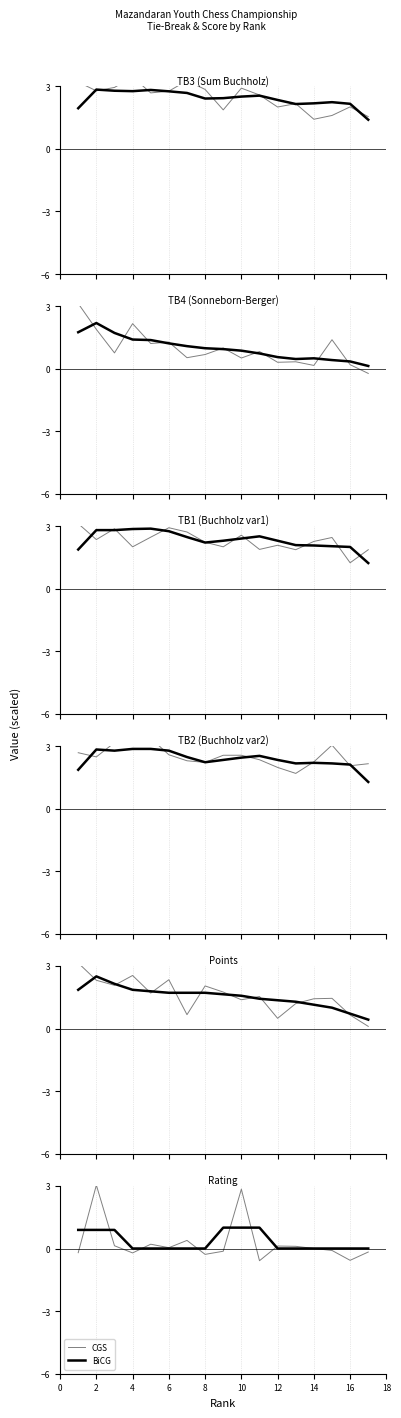

How many data points in BiCG are above 0?

6